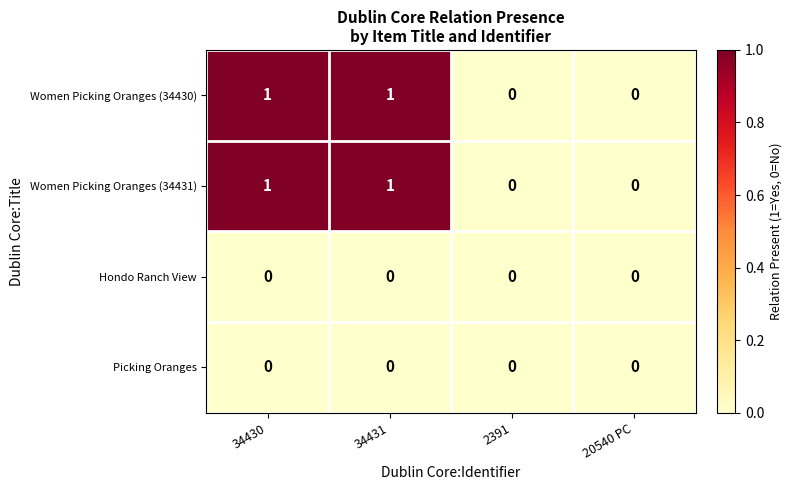

Reading right to left, what are all the values shown in this chart?

Women Picking Oranges (34430): 0	0	1	1
Women Picking Oranges (34431): 0	0	1	1
Hondo Ranch View: 0	0	0	0
Picking Oranges: 0	0	0	0